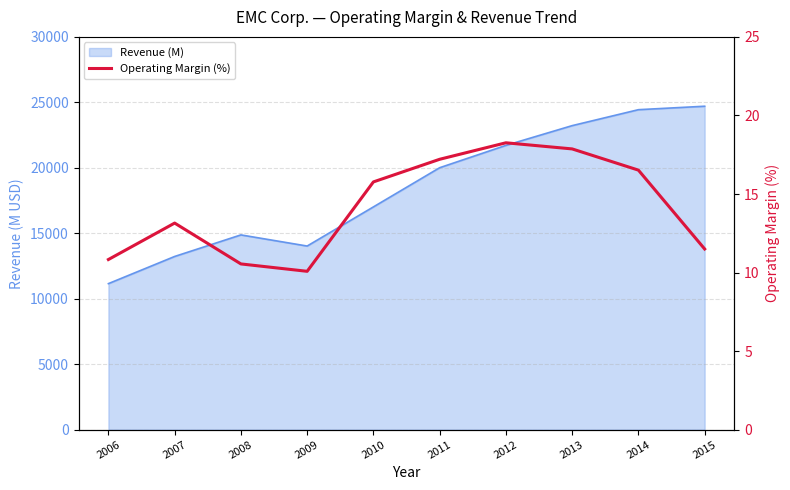

Count the number of values greater than 15.

5